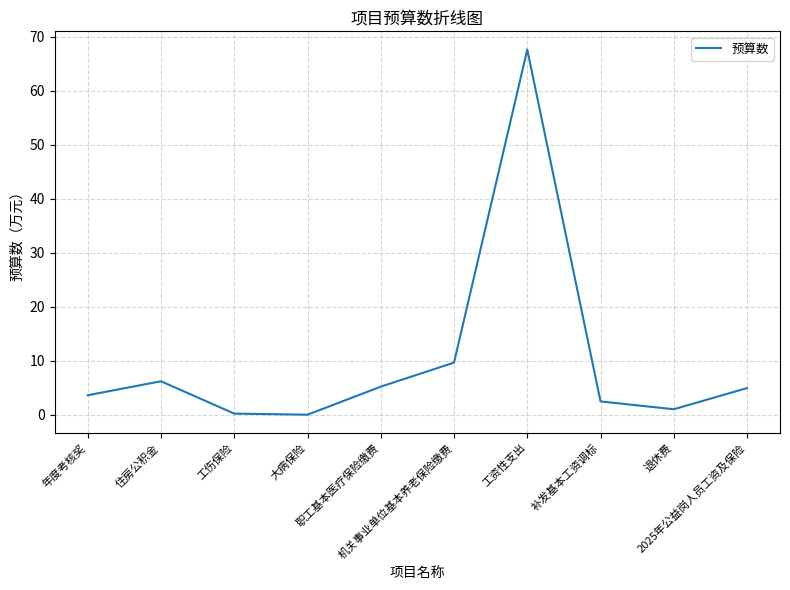

What is the greatest value displayed?

67.6